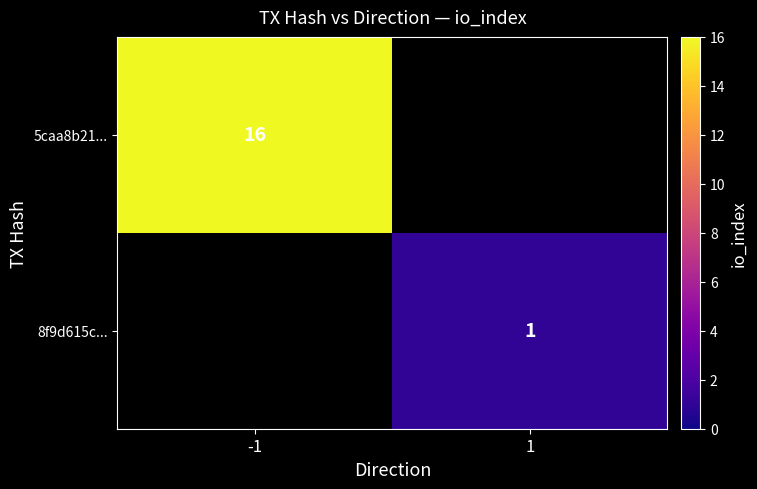

What is the smallest value displayed?

1.0